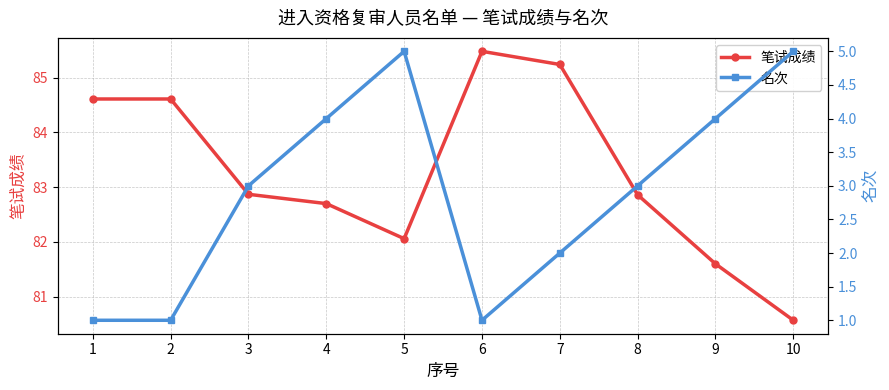

Which series has the largest total across all categories?

笔试成绩